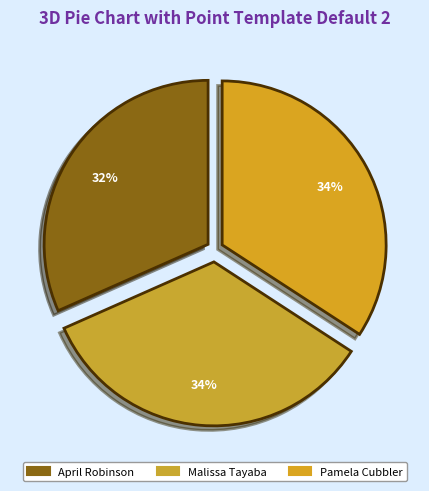

Which slice is the smallest?

April Robinson